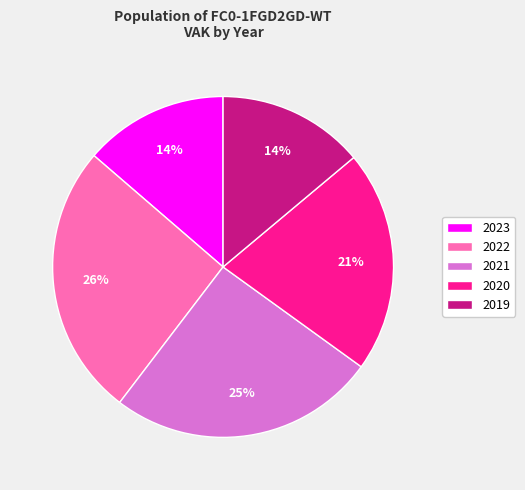

Do 2022 and 2023 together represent more than half of the pie?

No